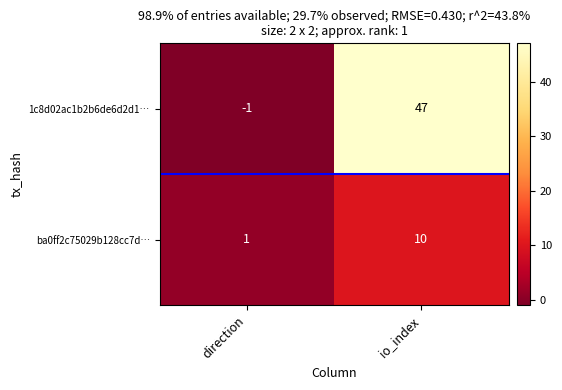

What is the difference between the highest and lowest values at io_index?

37